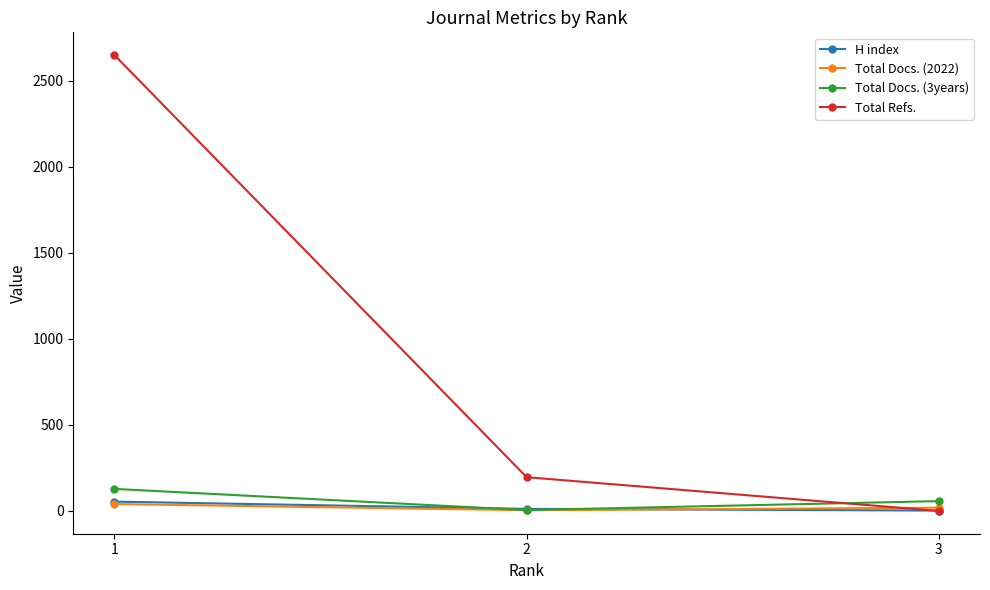

Which series changed the most between 1 and 3?

Total Refs.